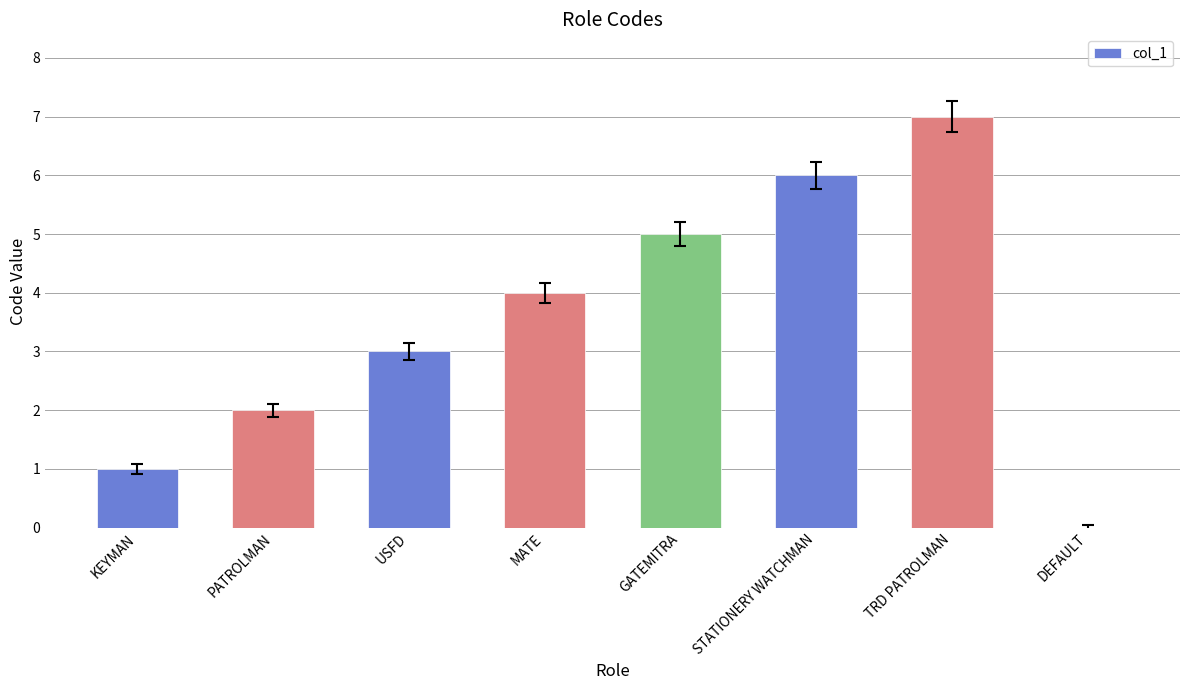

Which category has the highest value across all series?

TRD PATROLMAN